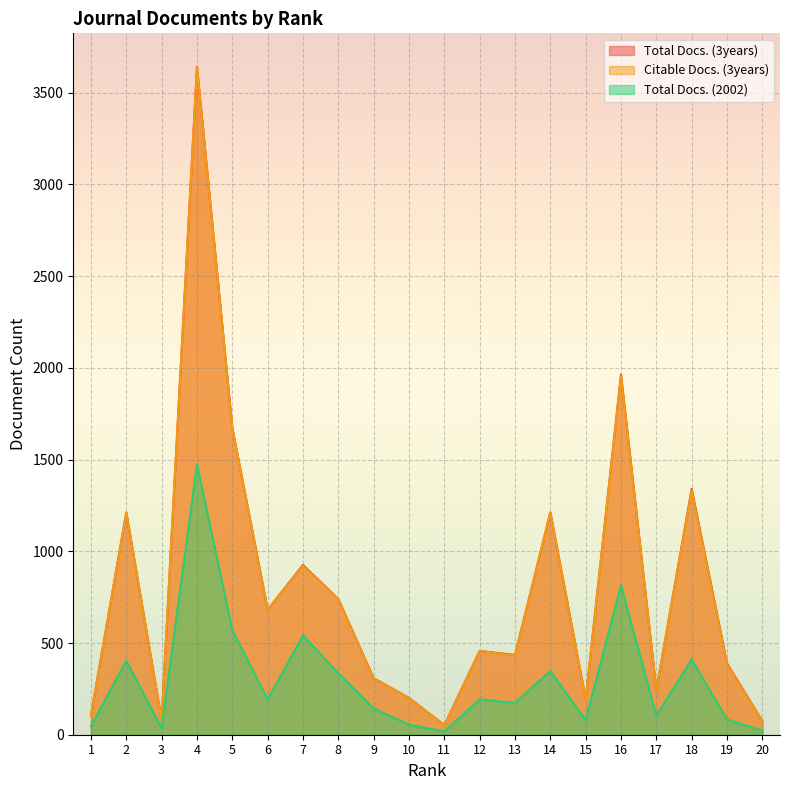

What is the sum of all Total Docs. (2002) values?

6041